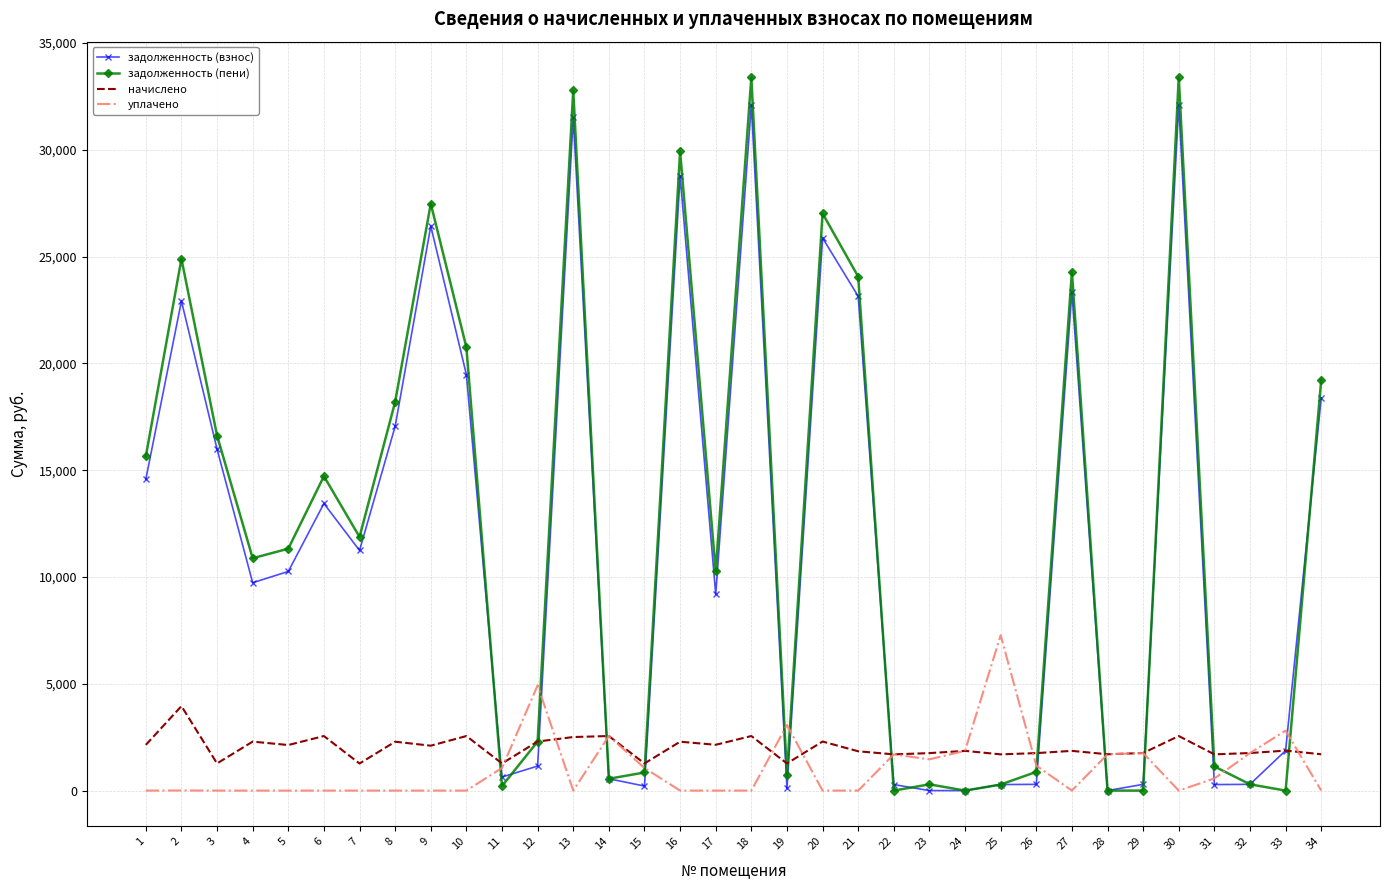

The value of уплачено at 1 is 0.0. True or false?

True